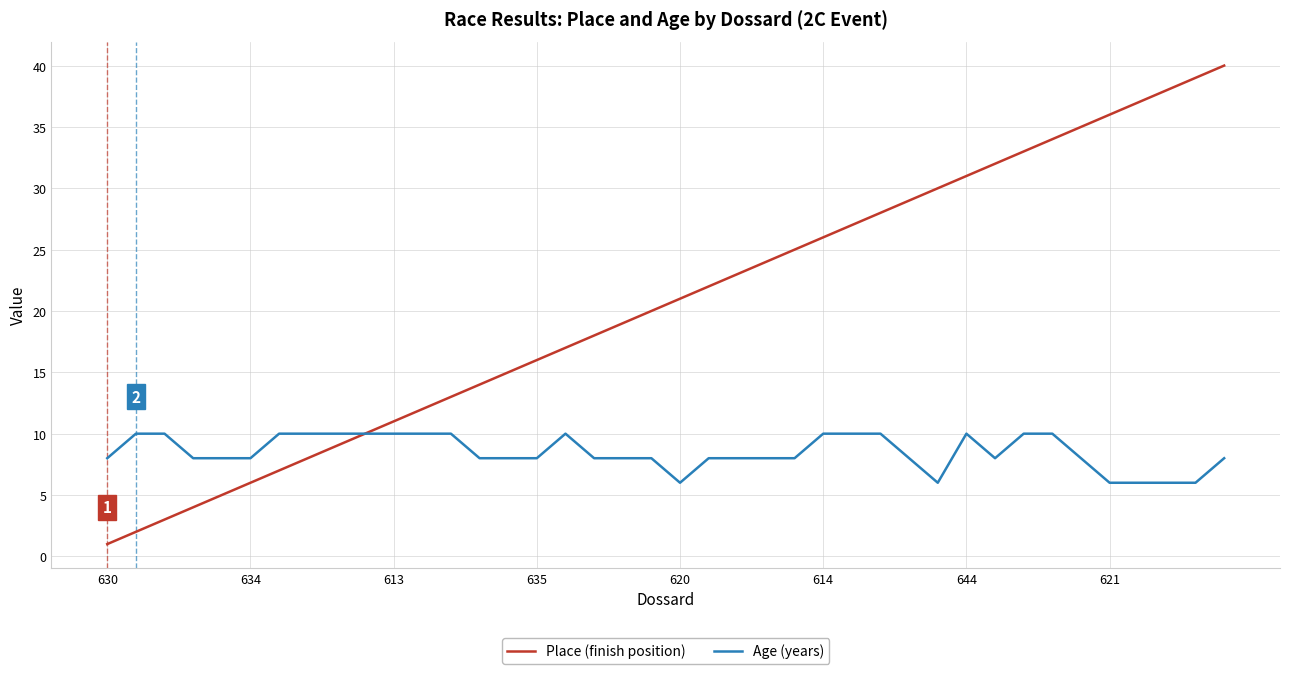

What is the greatest value displayed?

40